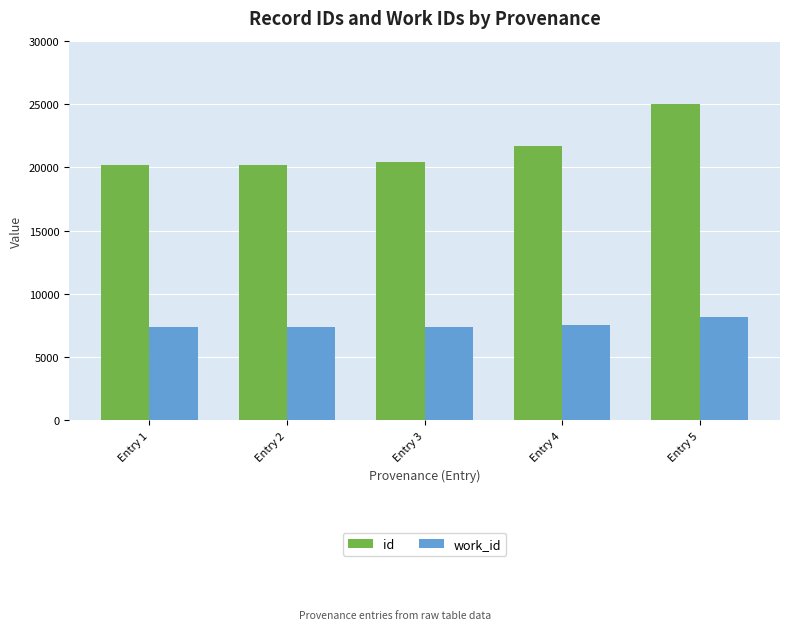

How many data points in id are less than 20455?

2